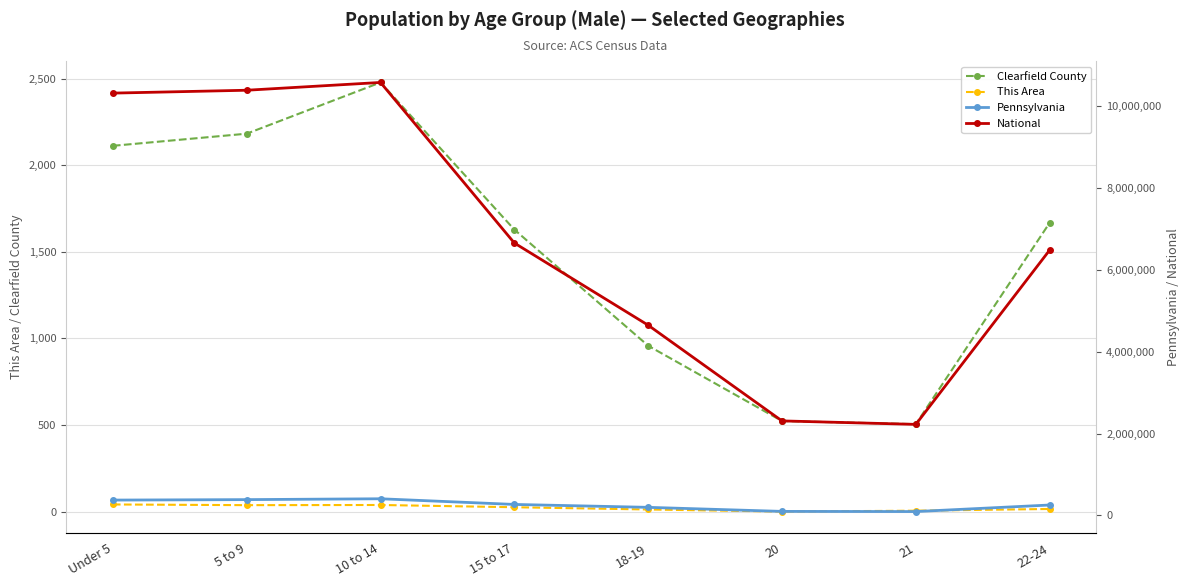

Does the chart display data point markers on the line(s)?

Yes